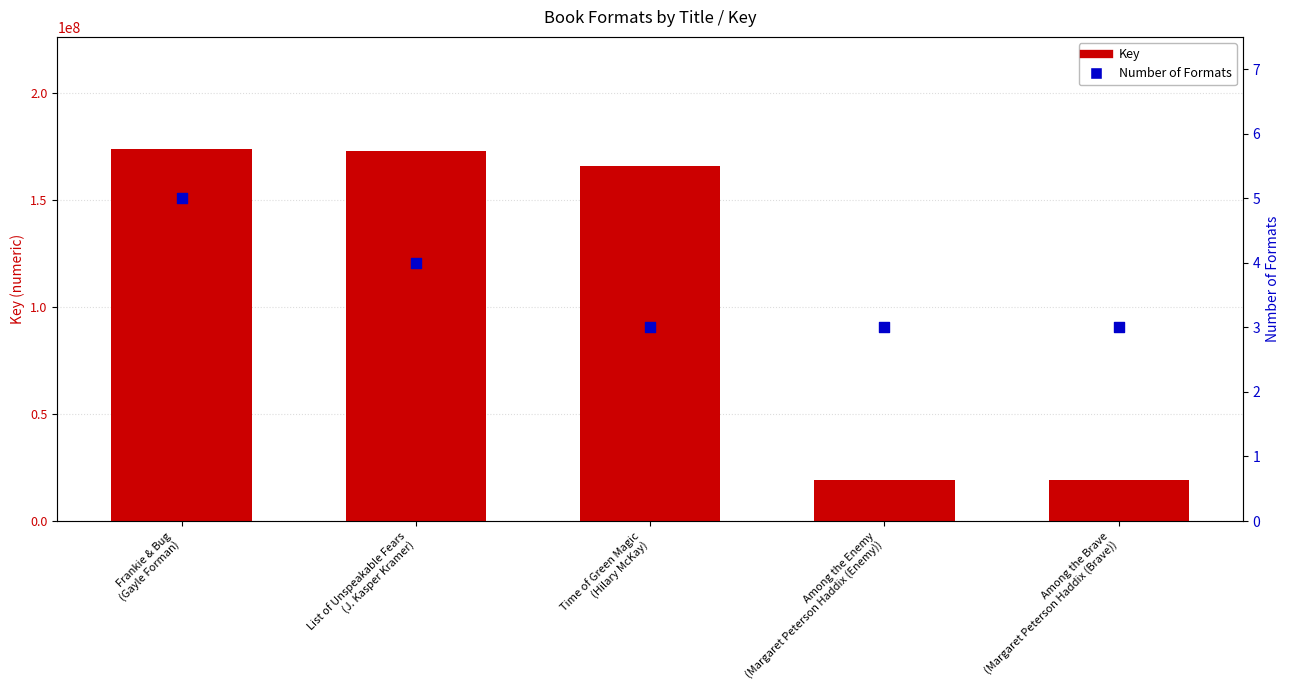

What are all the series names shown in the legend?

Key, Number of Formats